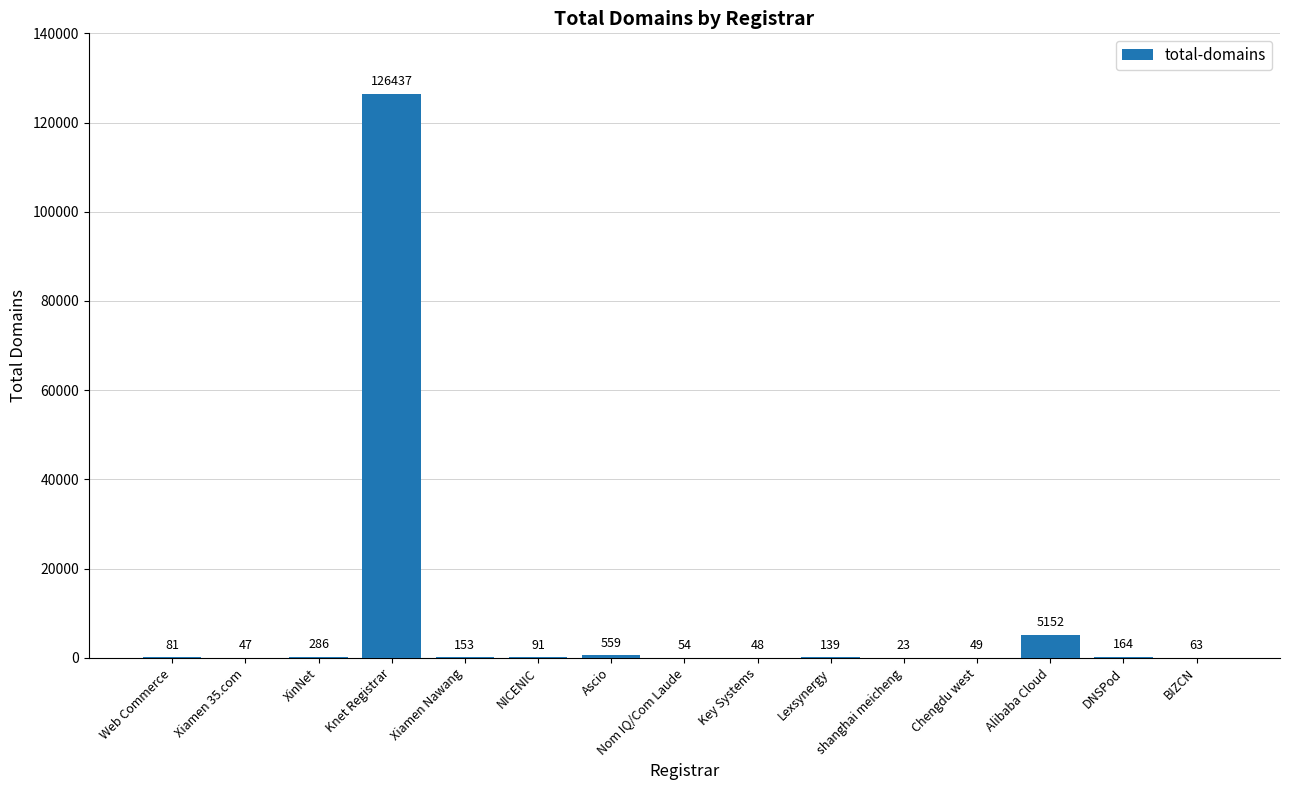

Which category has the highest value across all series?

Knet Registrar